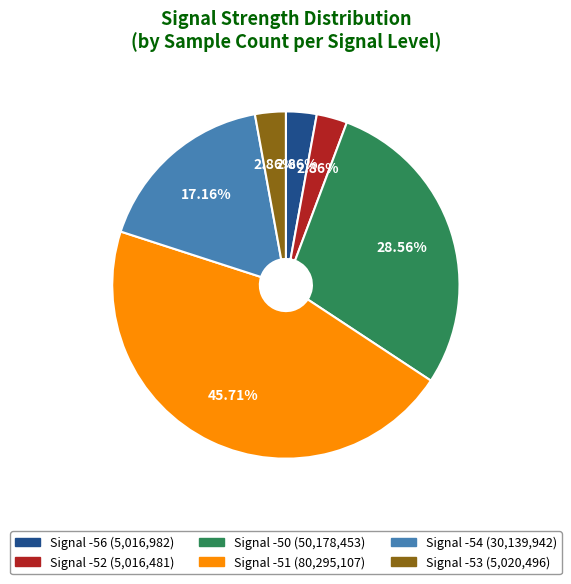

Is there any slice that represents more than half of the pie?

No